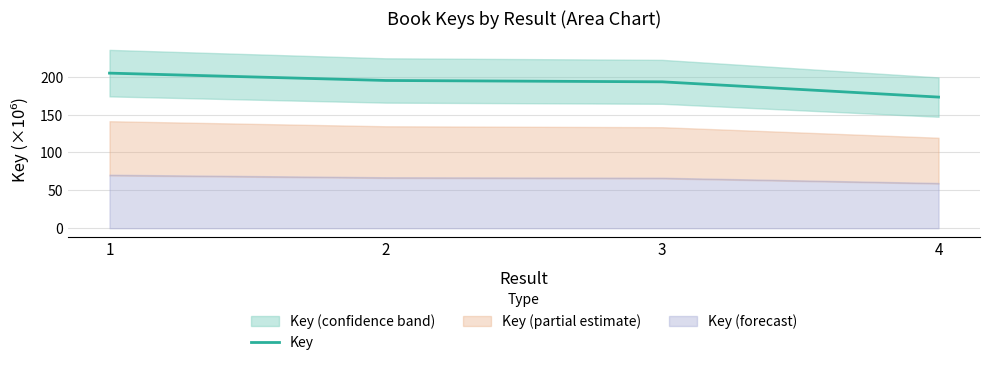

What is the sum of the values at 2 and 3?

388.4